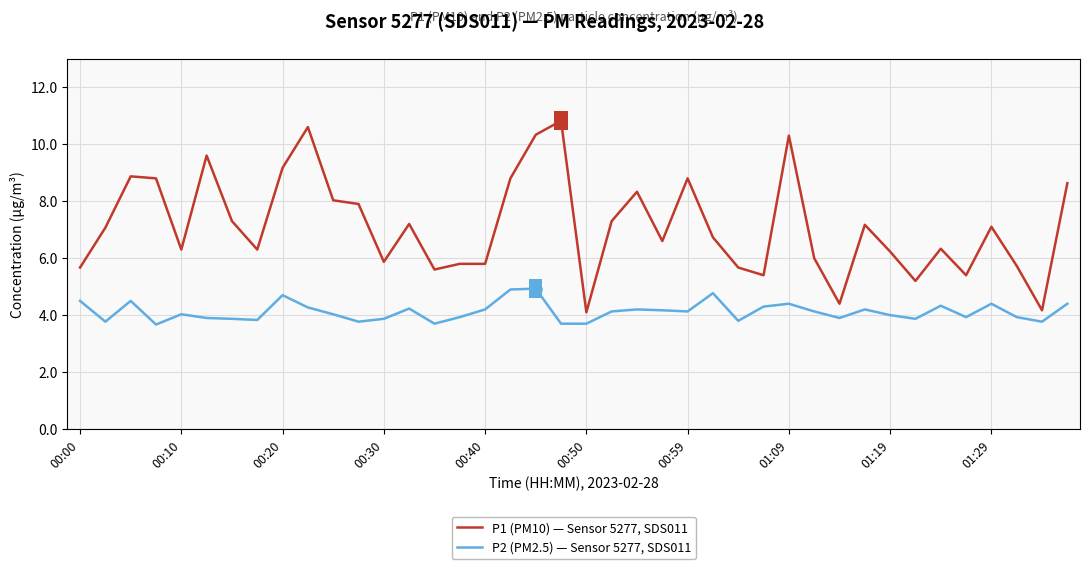

What is the highest value of the P2 (PM2.5) — Sensor 5277, SDS011 series?

4.9